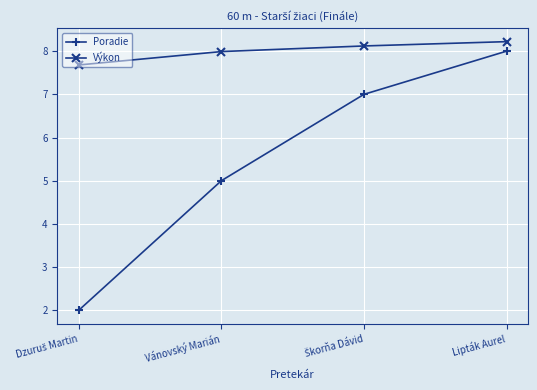

How many Poradie values are between 5 and 8?

3